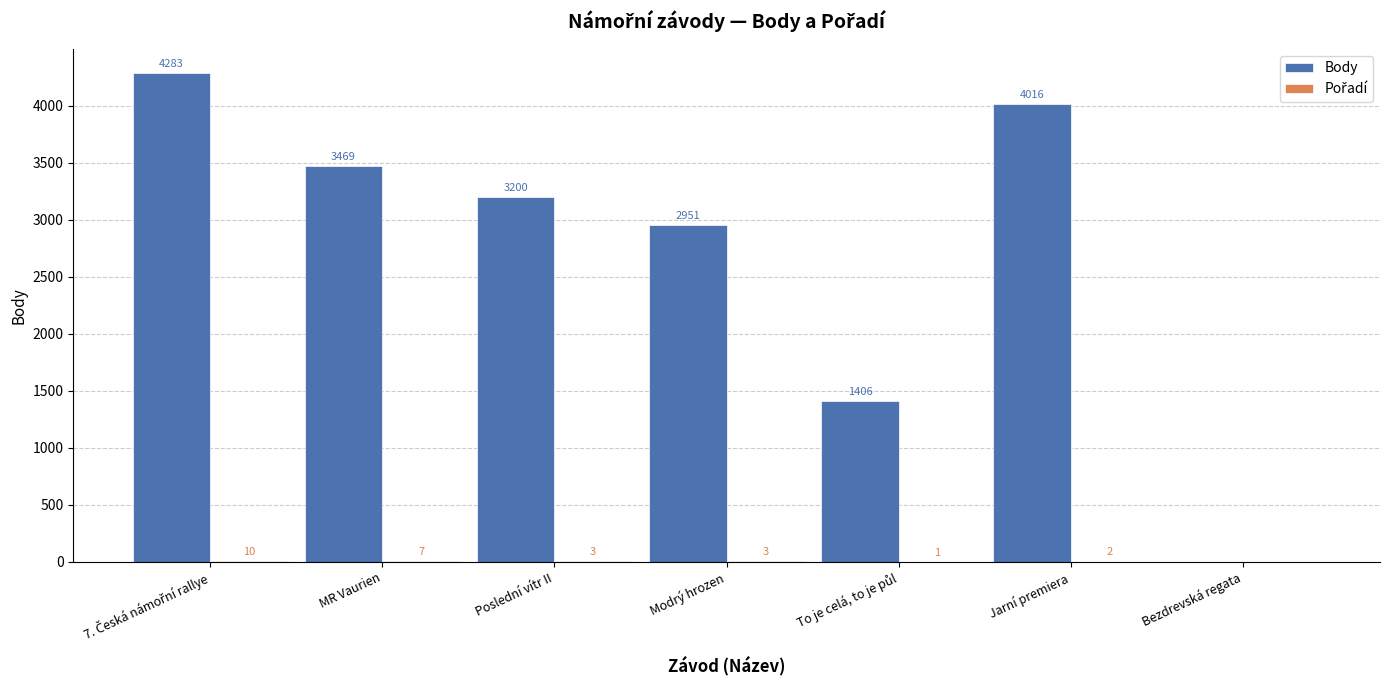

Which series has the largest total across all categories?

Body